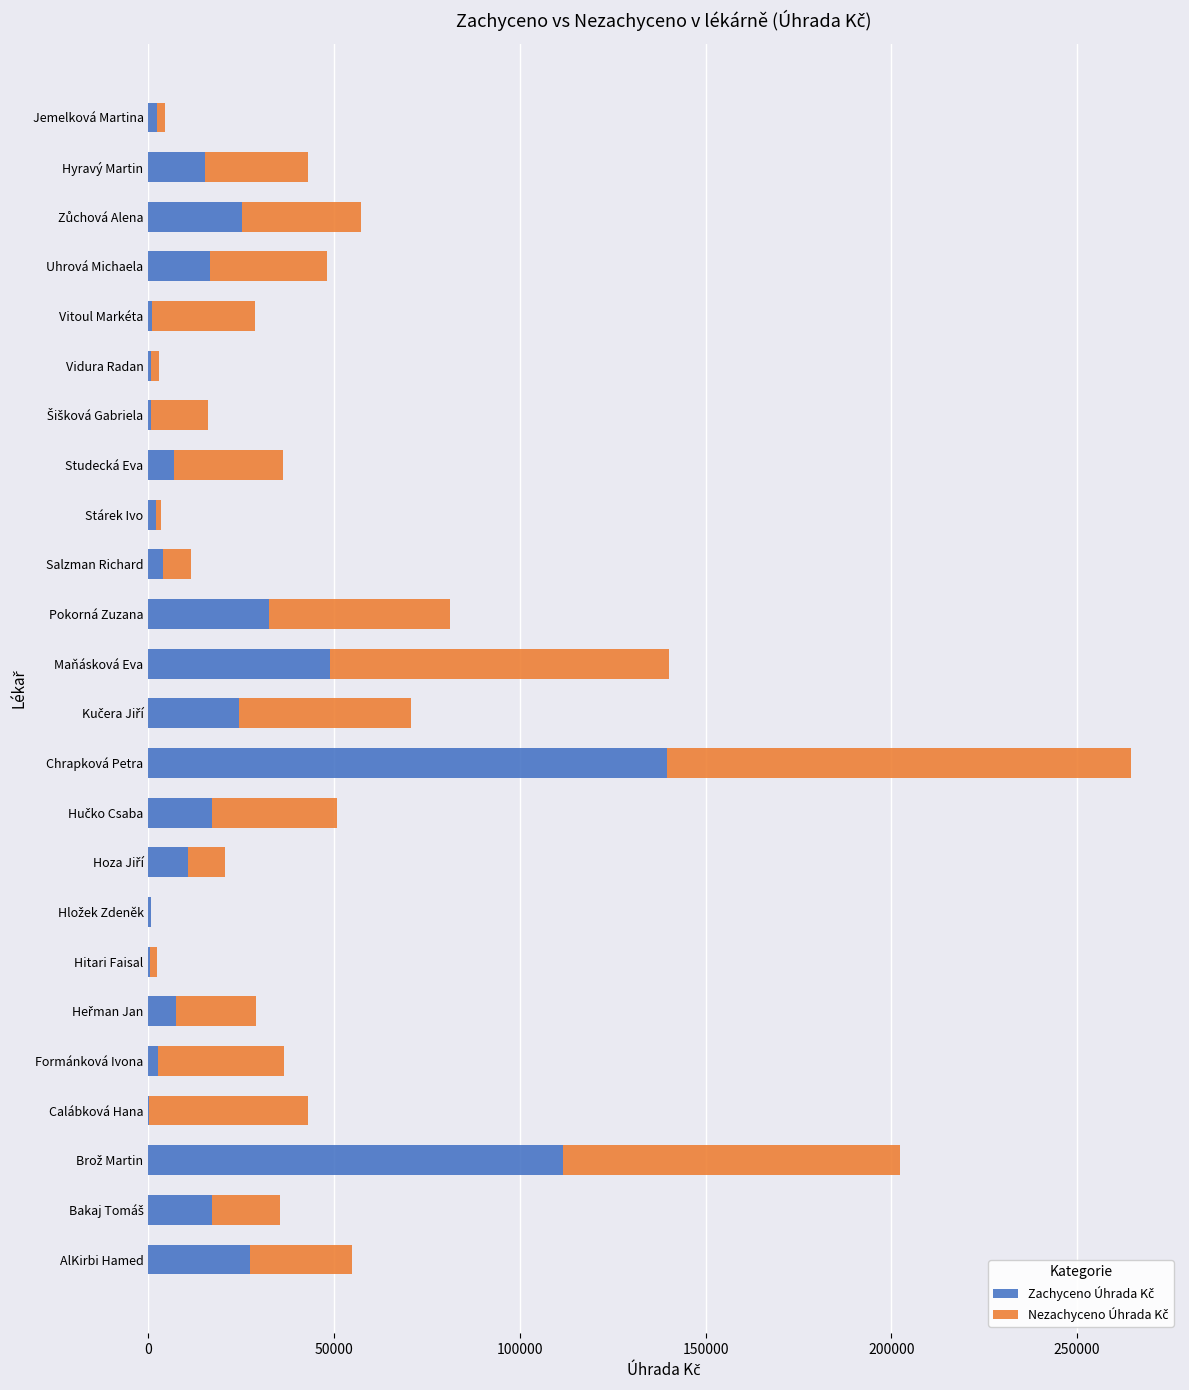

At which category is the sum across all series the highest?

Chrapková Petra